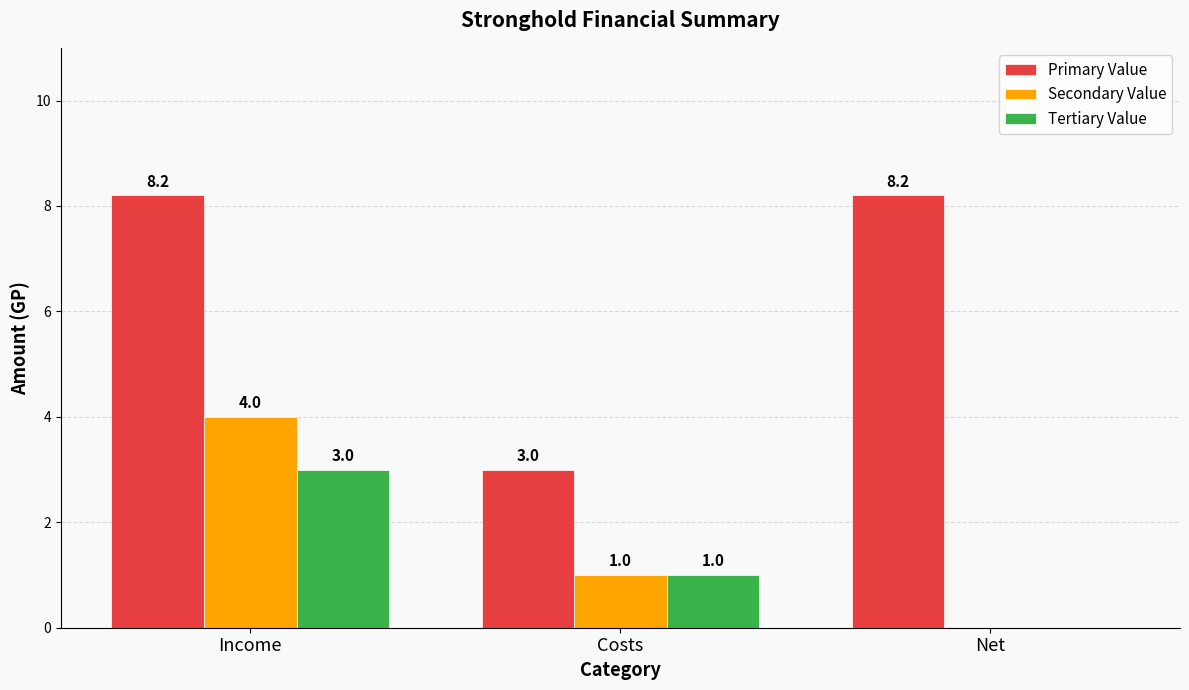

At which label is Tertiary Value closest to 1?

Costs